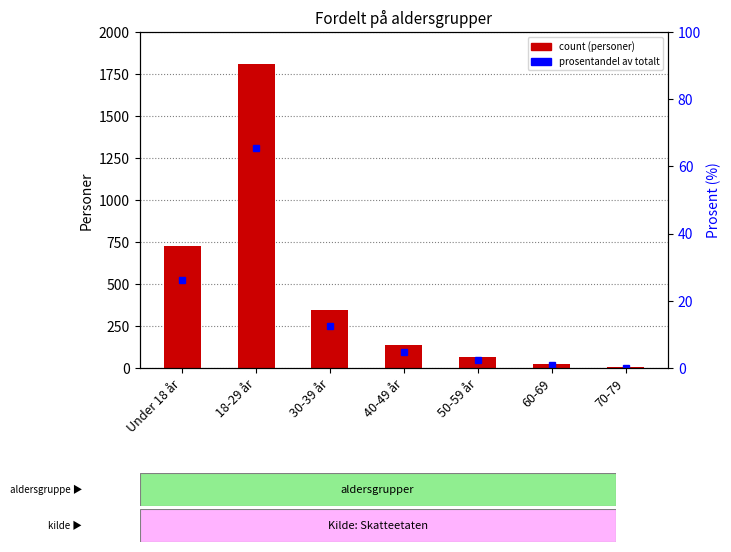

Rank the series at 40-49 år from lowest to highest value.

Prosentandel av totalt, Personer